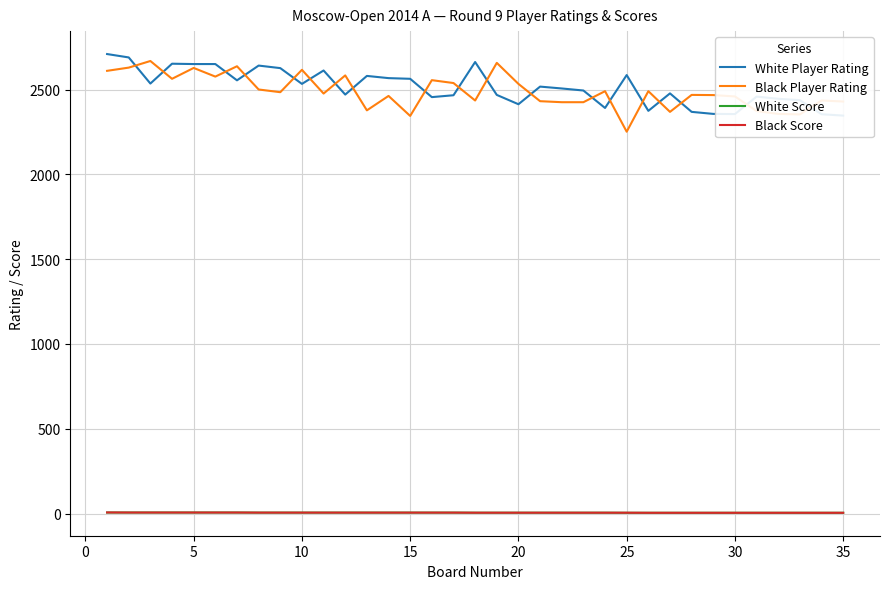

True or false: Black Player Rating and White Score cross at least once.

False